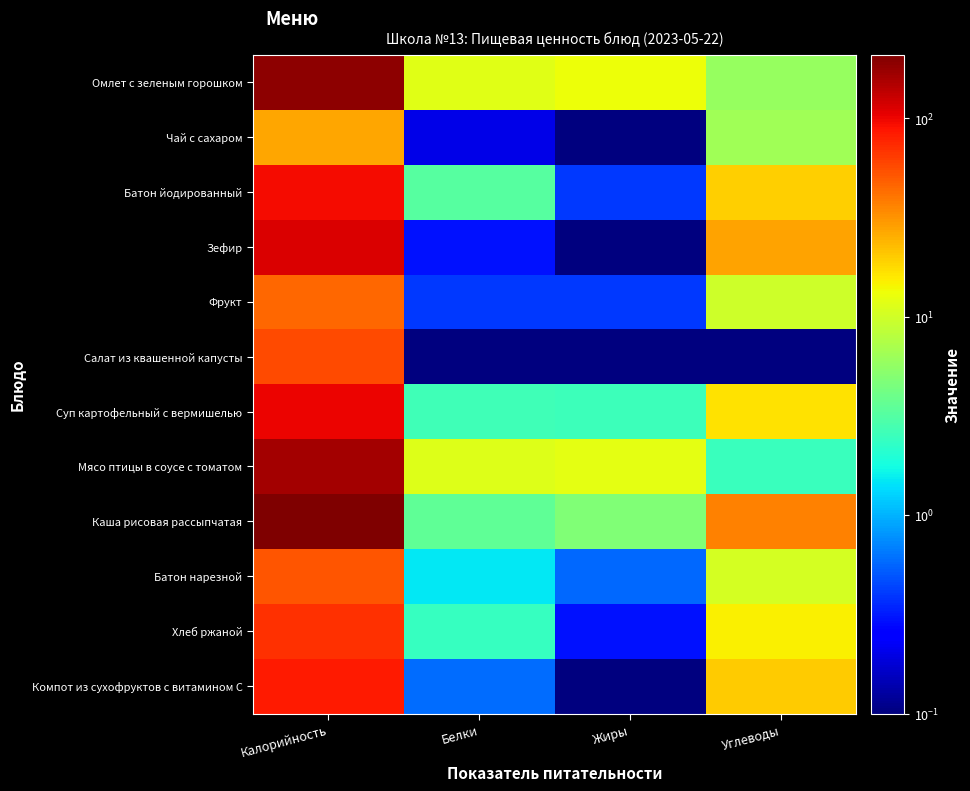

Reading left to right, what are all the values shown in this chart?

Омлет с зеленым горошком: Калорийность=189.4	Белки=11.9	Жиры=13.1	Углеводы=5.9
Чай с сахаром: Калорийность=26.8	Белки=0.2	Жиры=0.0	Углеводы=6.4
Батон йодированный: Калорийность=95.0	Белки=3.2	Жиры=0.4	Углеводы=19.6
Зефир: Калорийность=113.2	Белки=0.3	Жиры=0.0	Углеводы=27.9
Фрукт: Калорийность=44.4	Белки=0.4	Жиры=0.4	Углеводы=9.8
Салат из квашенной капусты: Калорийность=56.4	Белки=0.0	Жиры=0.0	Углеводы=0.0
Суп картофельный с вермишелью: Калорийность=100.8	Белки=2.7	Жиры=2.6	Углеводы=16.8
Мясо птицы в соусе с томатом: Калорийность=164.7	Белки=11.3	Жиры=12.2	Углеводы=2.5
Каша рисовая рассыпчатая: Калорийность=209.6	Белки=3.6	Жиры=4.8	Углеводы=36.4
Батон нарезной: Калорийность=52.4	Белки=1.5	Жиры=0.6	Углеводы=10.3
Хлеб ржаной: Калорийность=71.2	Белки=2.4	Жиры=0.3	Углеводы=14.7
Компот из сухофруктов с витамином С: Калорийность=84.0	Белки=0.6	Жиры=0.1	Углеводы=20.1